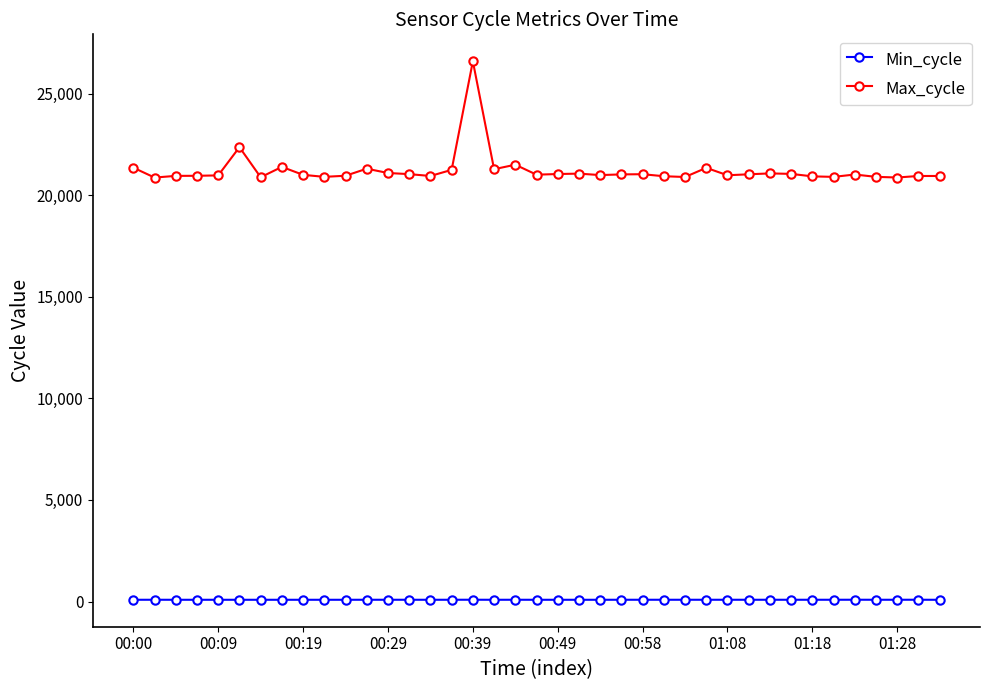

True or false: Max_cycle and Min_cycle cross at least once.

False